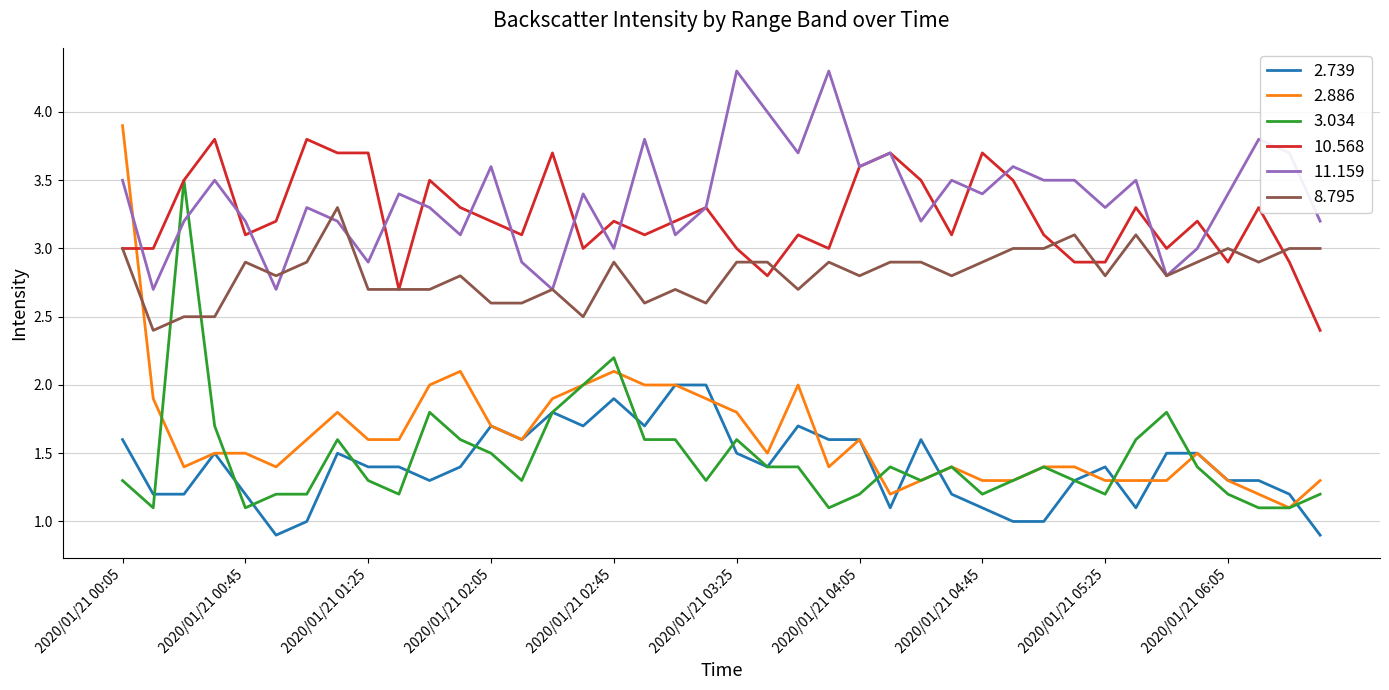

What is the greatest value displayed?

4.3